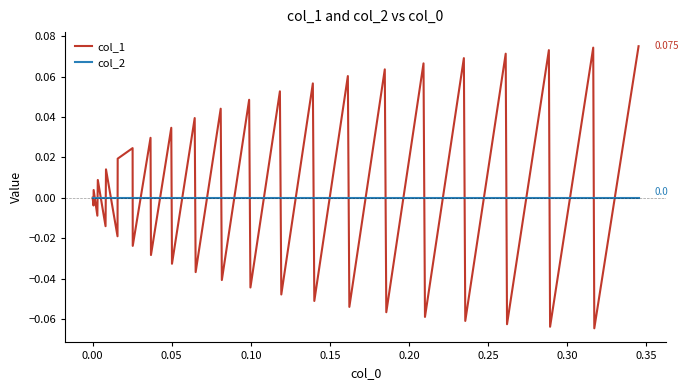

What are all the series names shown in the legend?

col_1, col_2